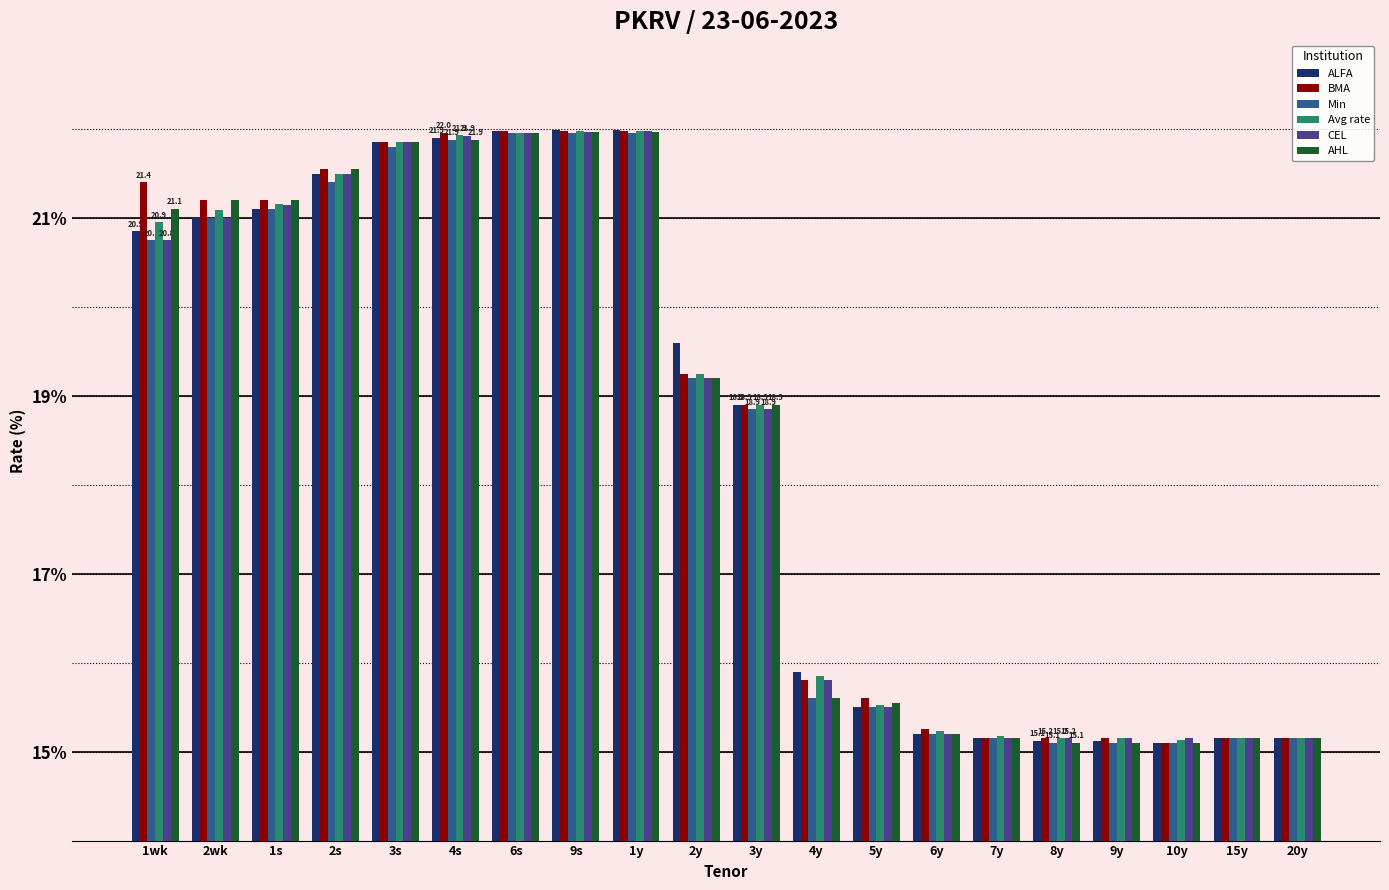

At which label does AHL first exceed 19?

1wk